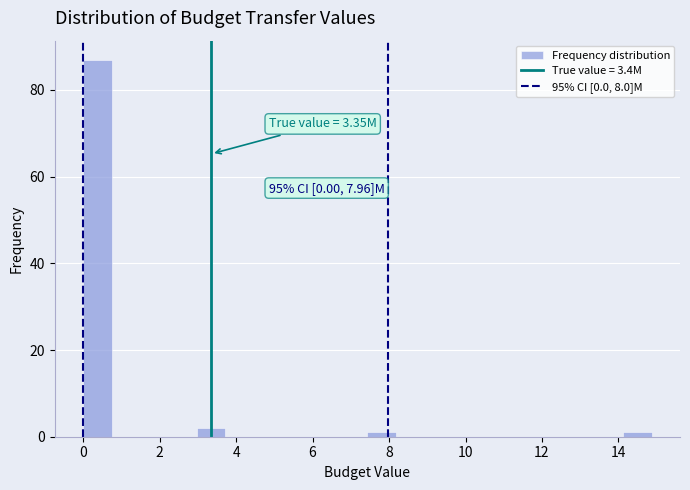

Read against the x-axis, roughly where is the centre of the tallest bar?

0.4